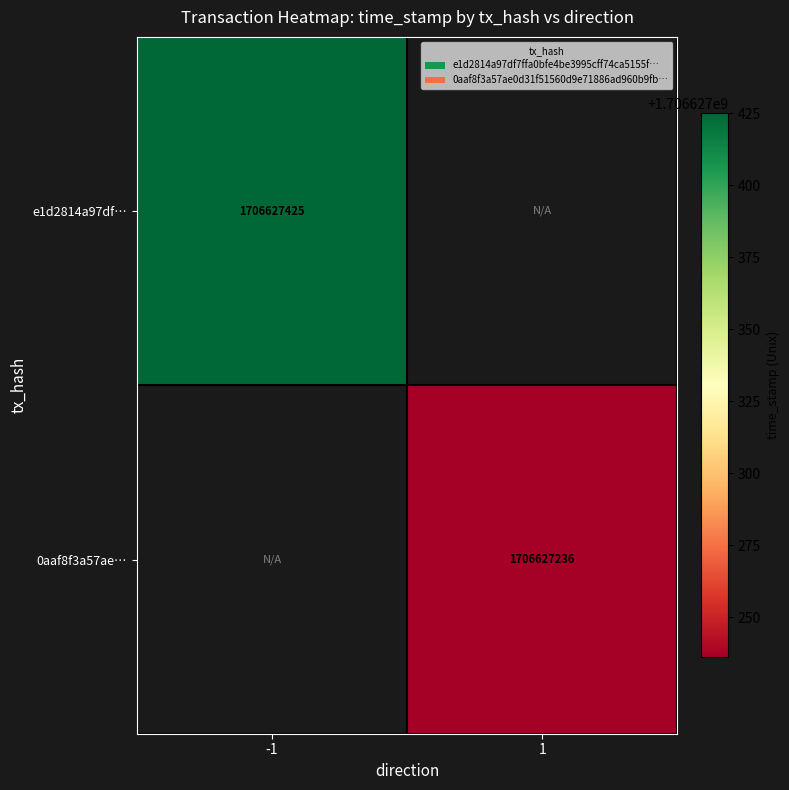

Reading left to right, transcribe all the data shown in this chart.

e1d2814a97df7ffa0bfe4be3995cff74ca5155f: -1=1706627425	1=0
0aaf8f3a57ae0d31f51560d9e71886ad960b9fb: -1=0	1=1706627236